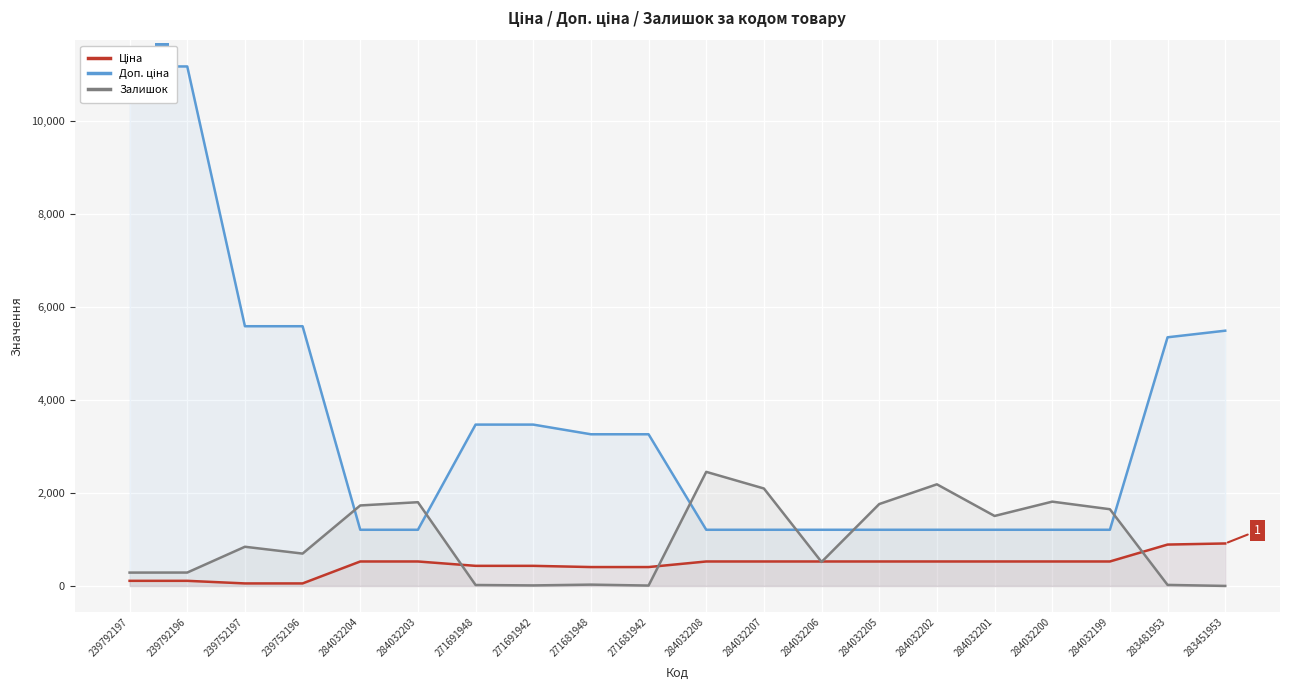

Rank the series at 283451953 from highest to lowest value.

Доп. ціна, Ціна, Залишок